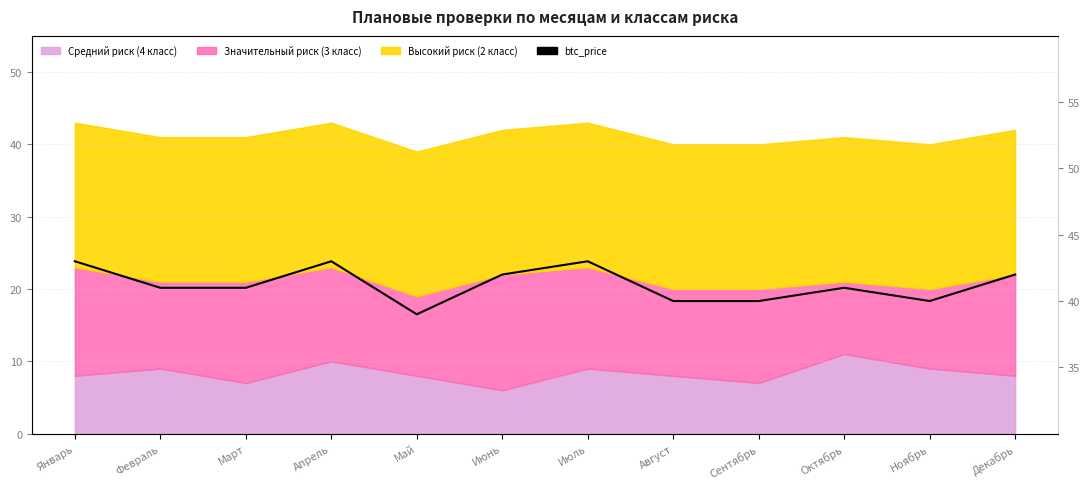

The chart shows a value of 42 at Декабрь. True or false?

True